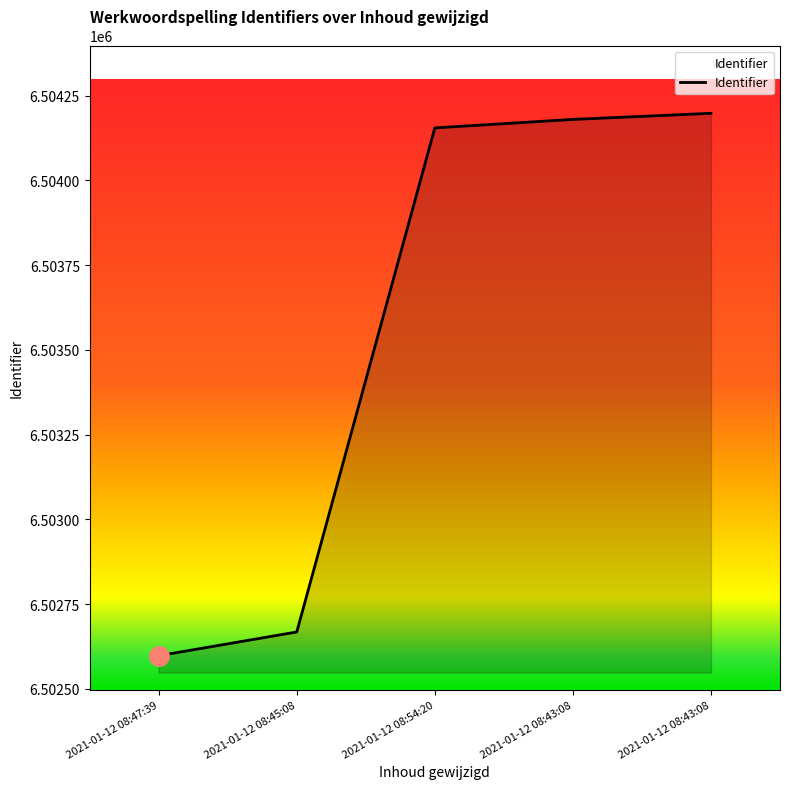

Count the number of categories in the chart.

5